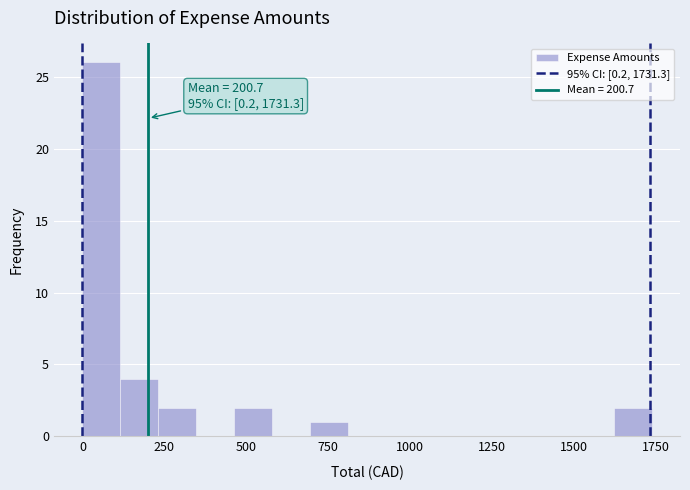

Read against the x-axis, roughly where is the centre of the tallest bar?

50